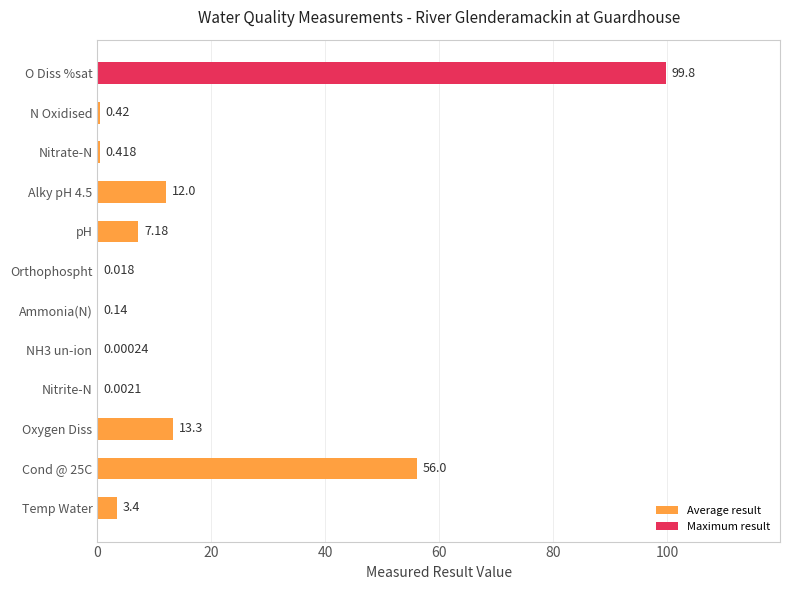

What is the average value?

16.1